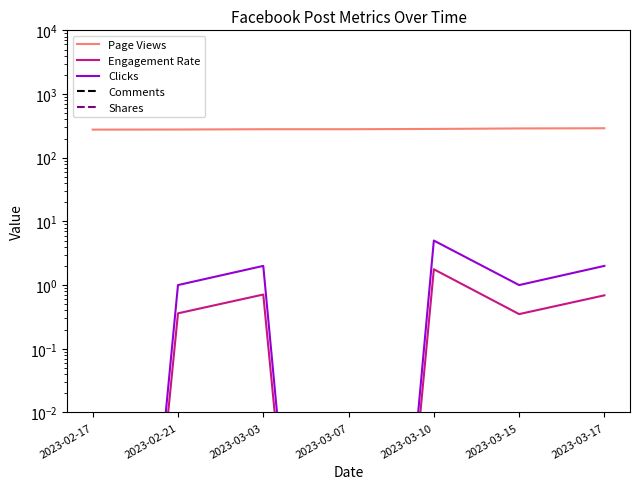

Which category has the lowest value across all series?

2023-02-17